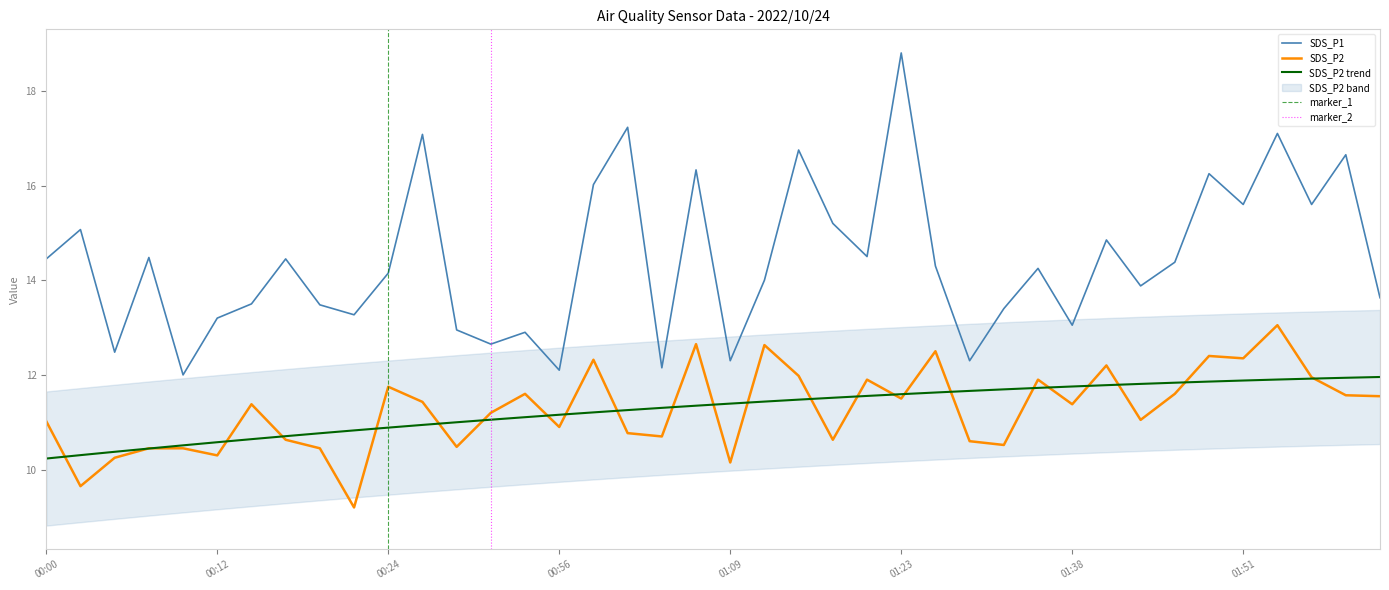

True or false: SDS_P1 and SDS_P2 intersect in this chart.

False